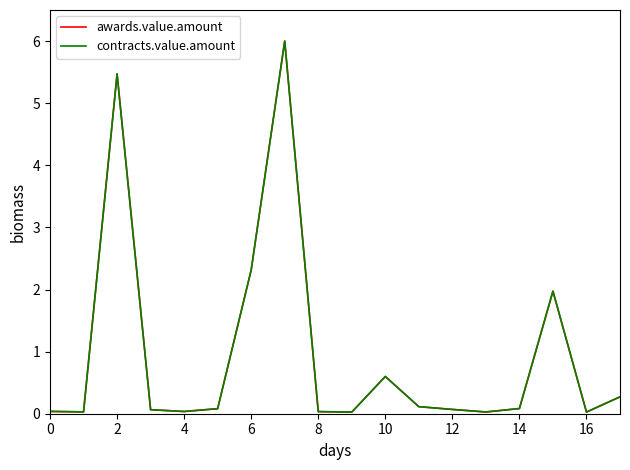

Is this an area chart (filled region under the line)?

No